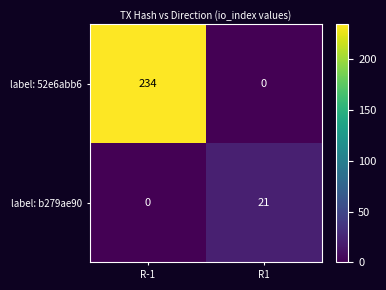

What value does the label: 52e6abb6 series have at R-1?

234